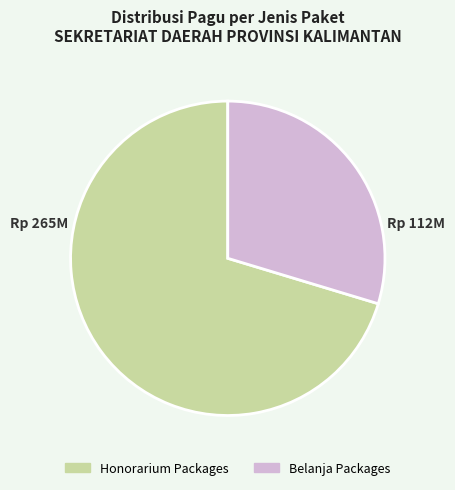

Does any single category account for the majority?

Yes